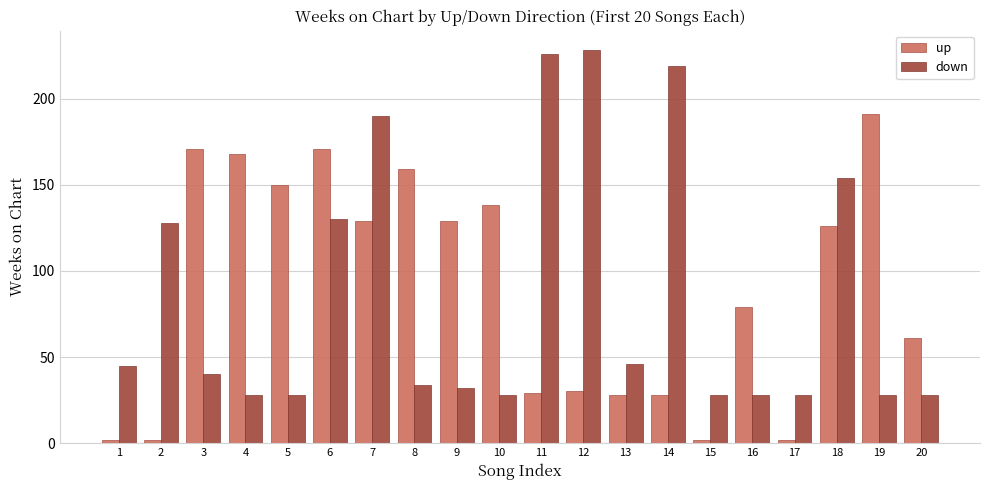

The value of up at 12 is 45. True or false?

False